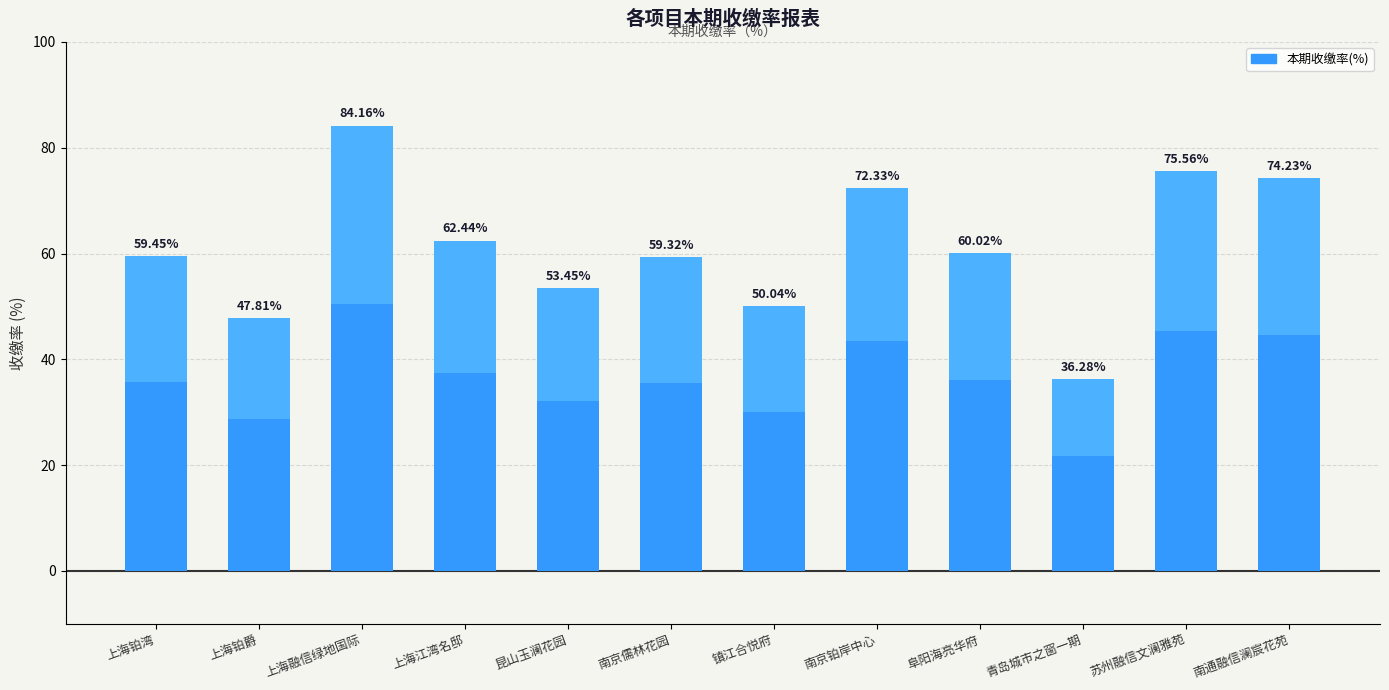

Rank the categories by value from highest to lowest.

上海融信绿地国际, 苏州融信文澜雅苑, 南通融信澜宸花苑, 南京铂岸中心, 上海江湾名邸, 阜阳海亮华府, 上海铂湾, 南京儒林花园, 昆山玉澜花园, 镇江合悦府, 上海铂爵, 青岛城市之窗一期